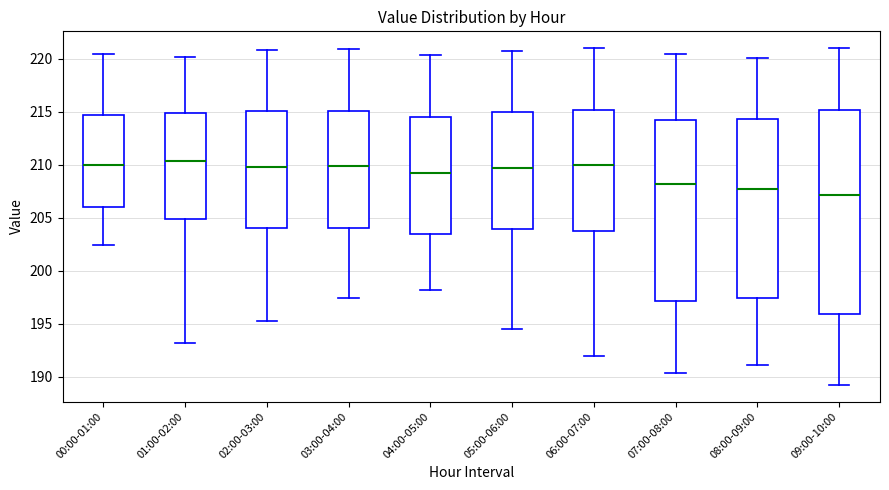

Reading left to right, transcribe this box plot: for each box, give where its median line is, the range the box spans, and where its two whiskers end, as read against the y-axis. The values are not printed on the chart, so give them approximately, as read against the axis.

00:00-01:00: median 210.0, box 206.0 to 214.5, whiskers 202.5 to 220.5
01:00-02:00: median 210.5, box 205.0 to 215.0, whiskers 193.0 to 220.0
02:00-03:00: median 210.0, box 204.0 to 215.0, whiskers 195.0 to 221.0
03:00-04:00: median 210.0, box 204.0 to 215.0, whiskers 197.5 to 221.0
04:00-05:00: median 209.5, box 203.5 to 214.5, whiskers 198.0 to 220.5
05:00-06:00: median 209.5, box 204.0 to 215.0, whiskers 194.5 to 221.0
06:00-07:00: median 210.0, box 203.5 to 215.0, whiskers 192.0 to 221.0
07:00-08:00: median 208.0, box 197.0 to 214.0, whiskers 190.5 to 220.5
08:00-09:00: median 207.5, box 197.5 to 214.5, whiskers 191.0 to 220.0
09:00-10:00: median 207.0, box 196.0 to 215.0, whiskers 189.5 to 221.0